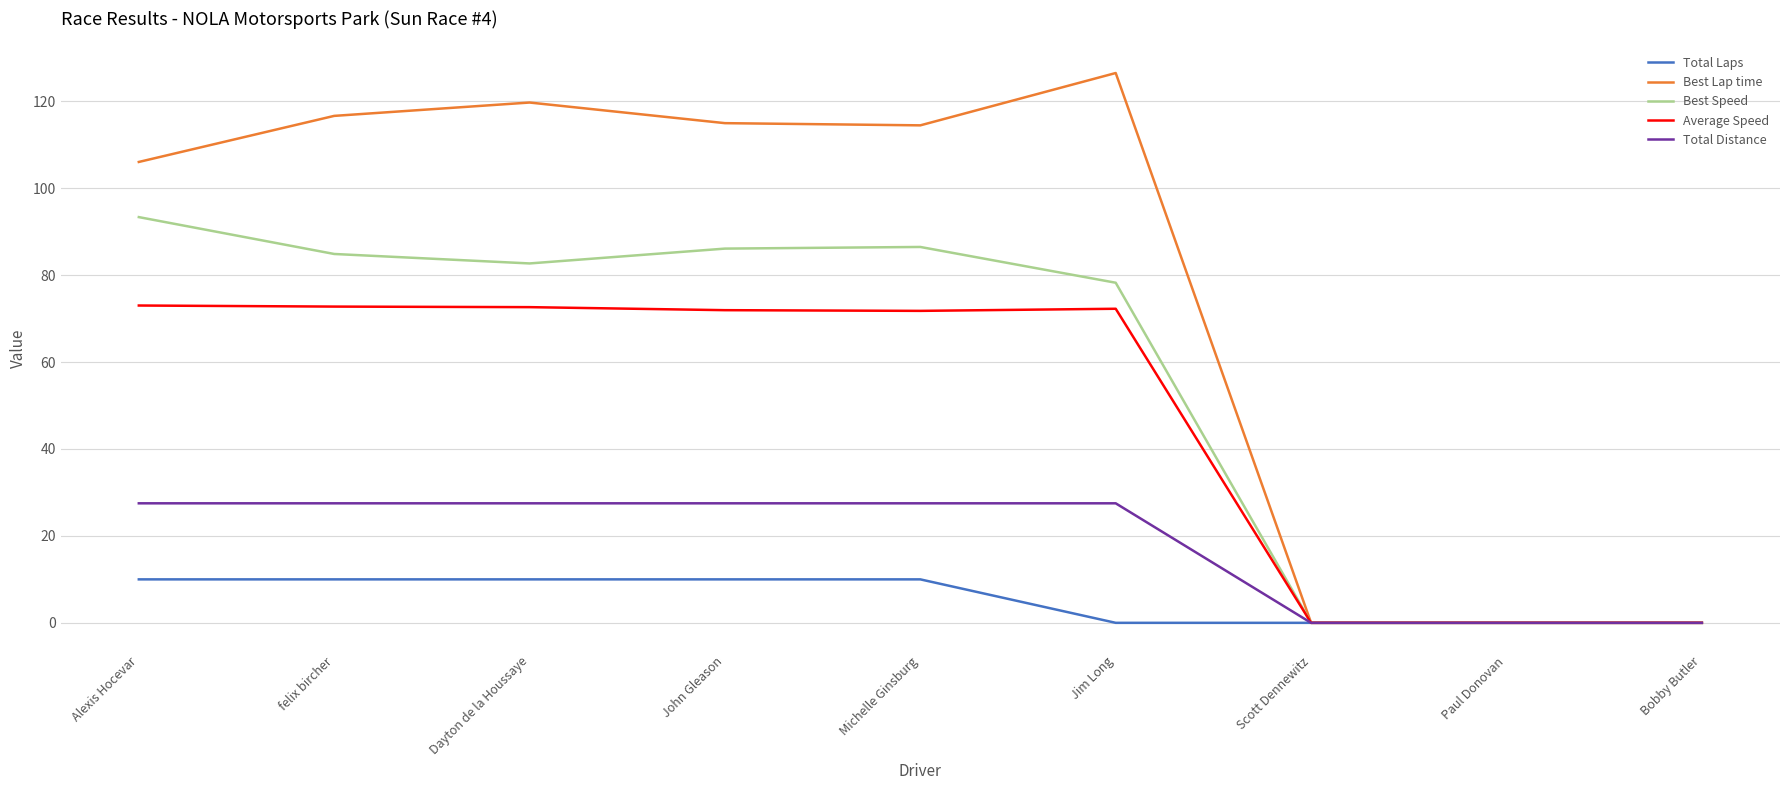

What is the difference between the maximum and minimum values in the Total Laps series?

10.0